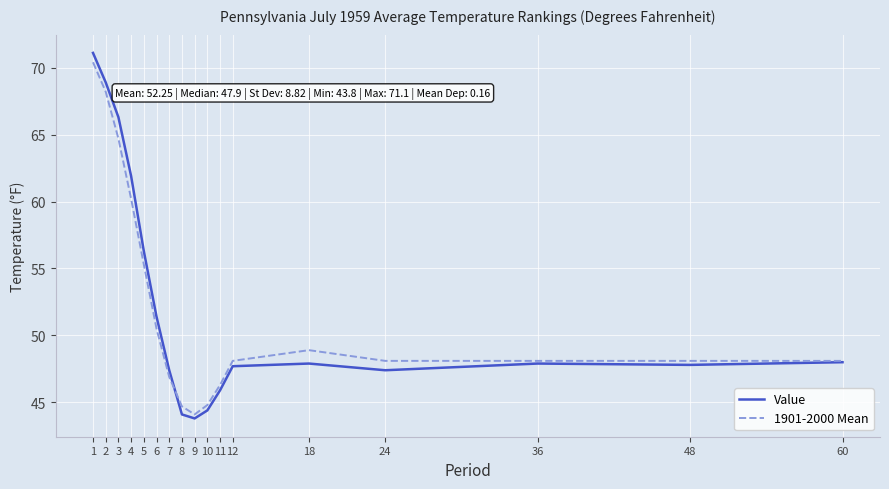

What is the average value of the Value series?

52.2